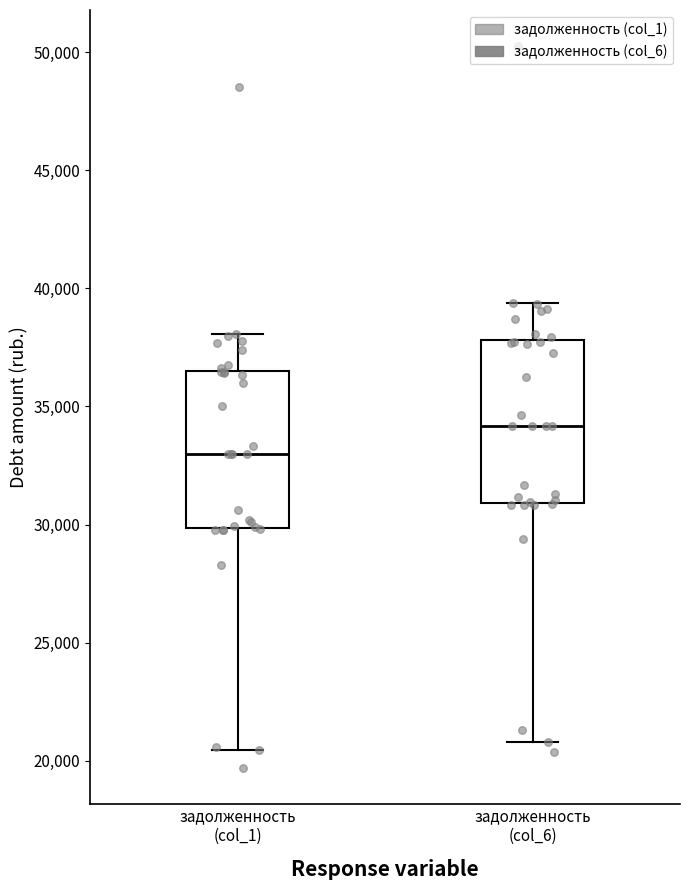

Reading left to right, transcribe this box plot: for each box, give where its median line is, the range the box spans, and where its two whiskers end, as read against the y-axis. The values are not printed on the chart, so give them approximately, as read against the axis.

задолженность (col_1): median 33000, box 30000 to 36500, whiskers 20500 to 38000
задолженность (col_6): median 34000, box 31000 to 38000, whiskers 21000 to 39500